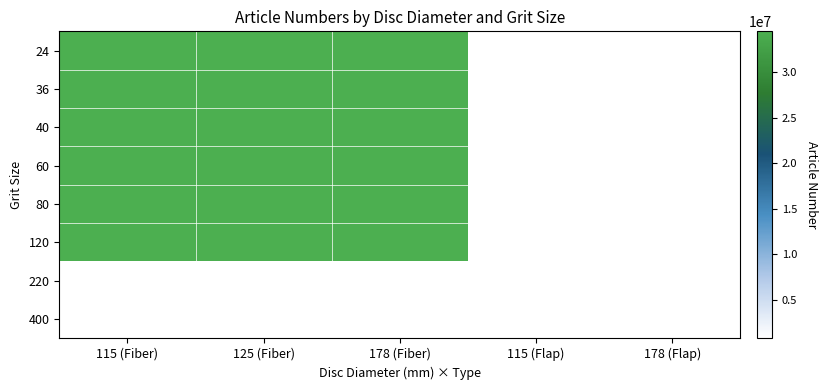

At which label is 60 closest to 17615499?

115 (Fiber)